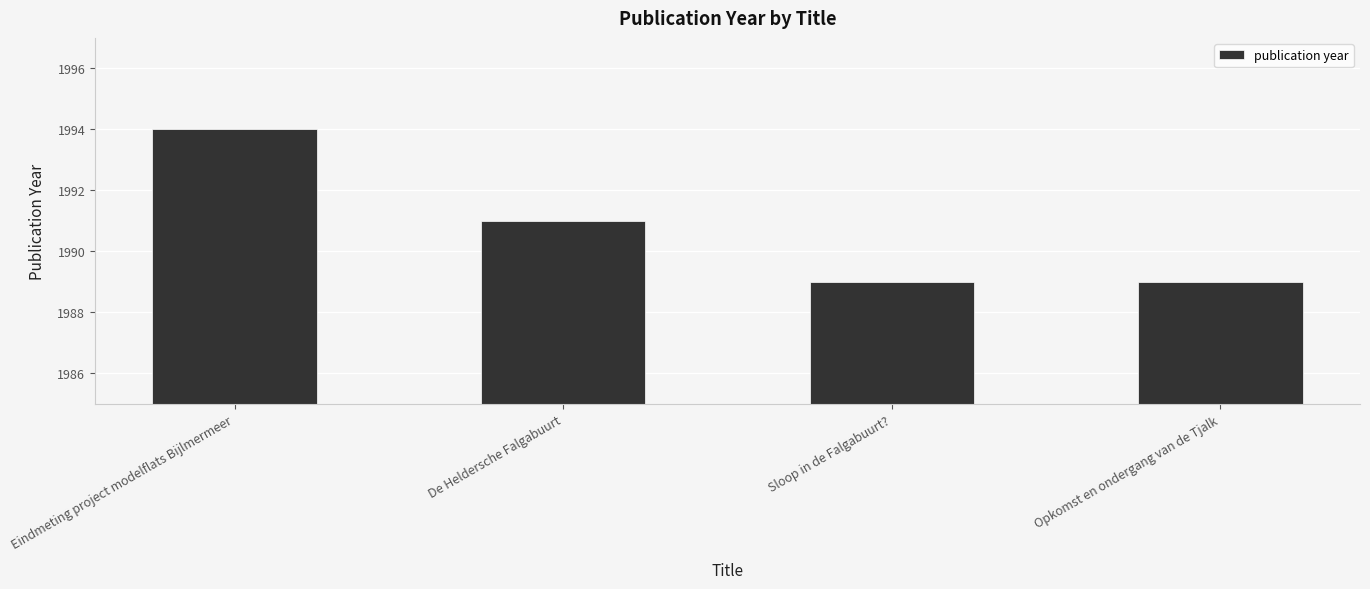

Count the number of data series in this chart.

1